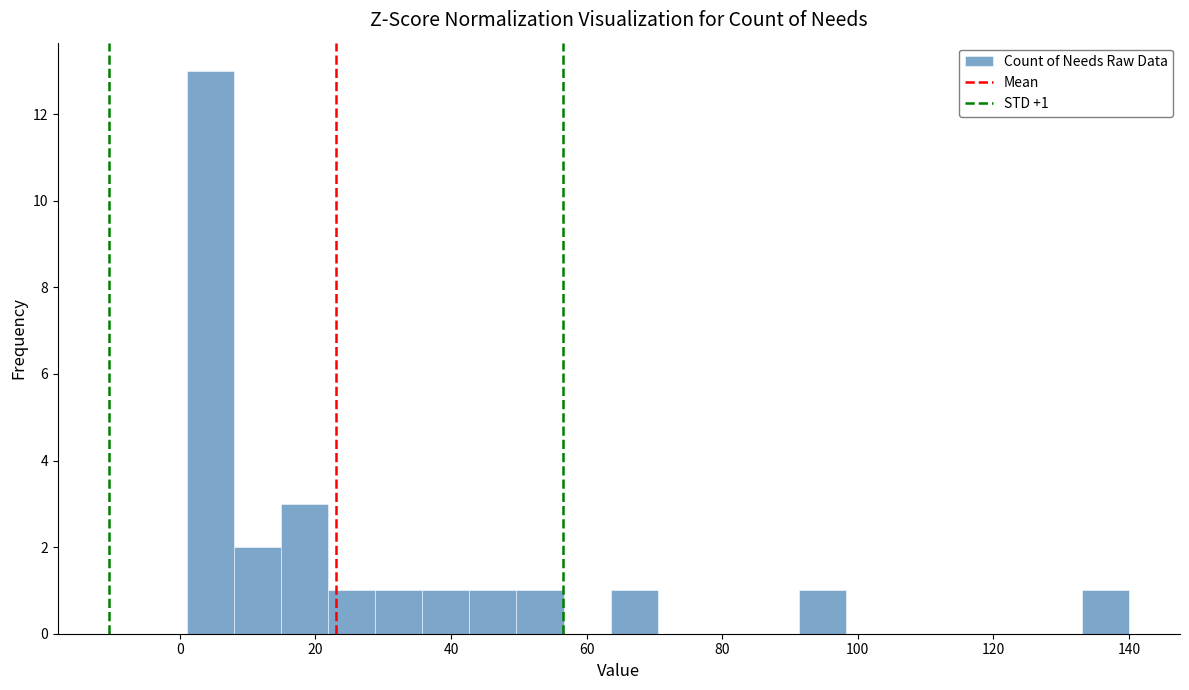

Around what value on the x-axis is the tallest bar? Give the approximate position of its centre, as read against the axis.

4